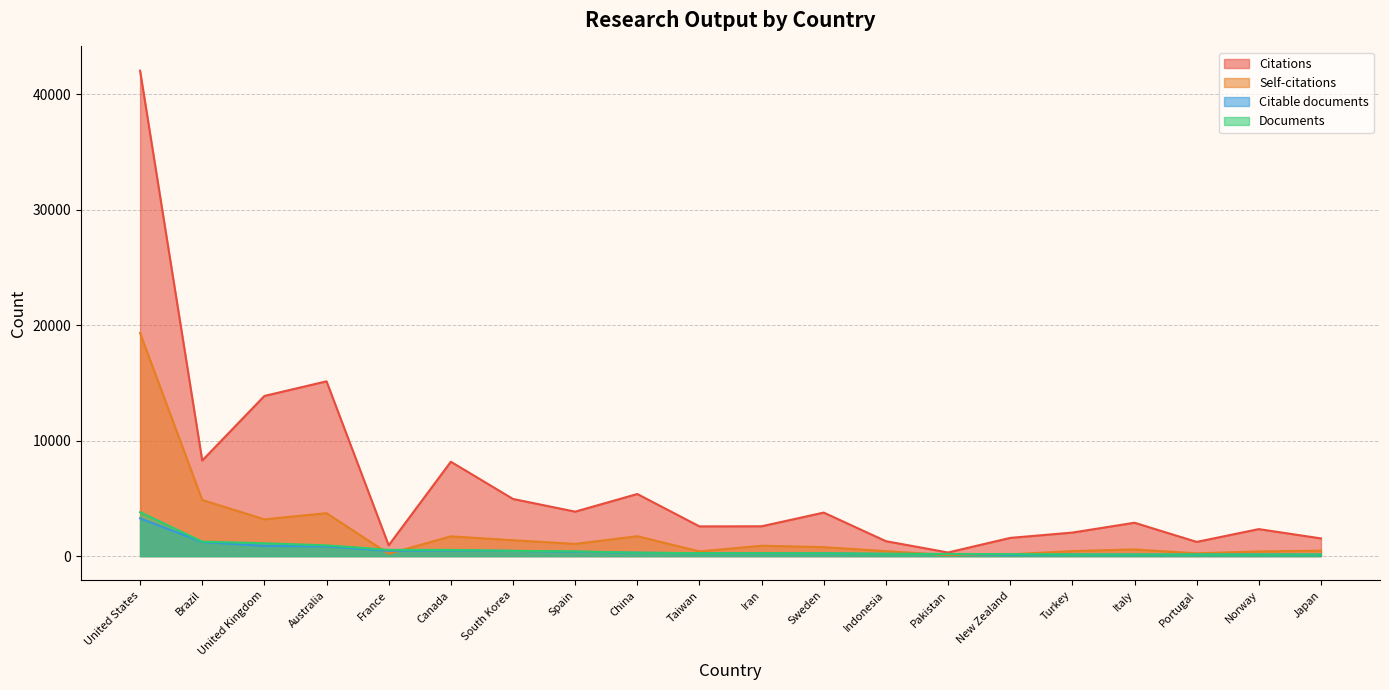

What is the difference between the highest and lowest values at Norway?

2198